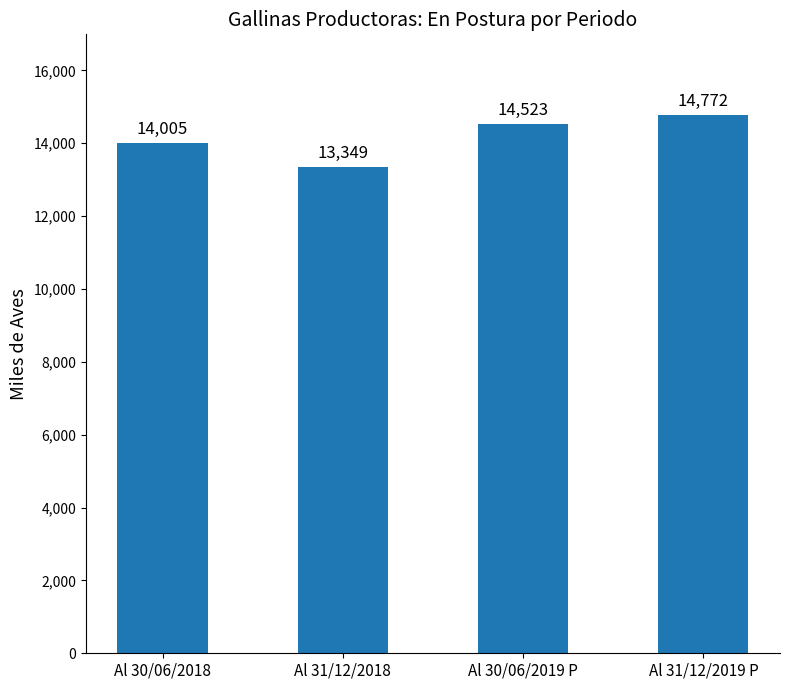

At which label is the value closest to 14060?

Al 30/06/2018